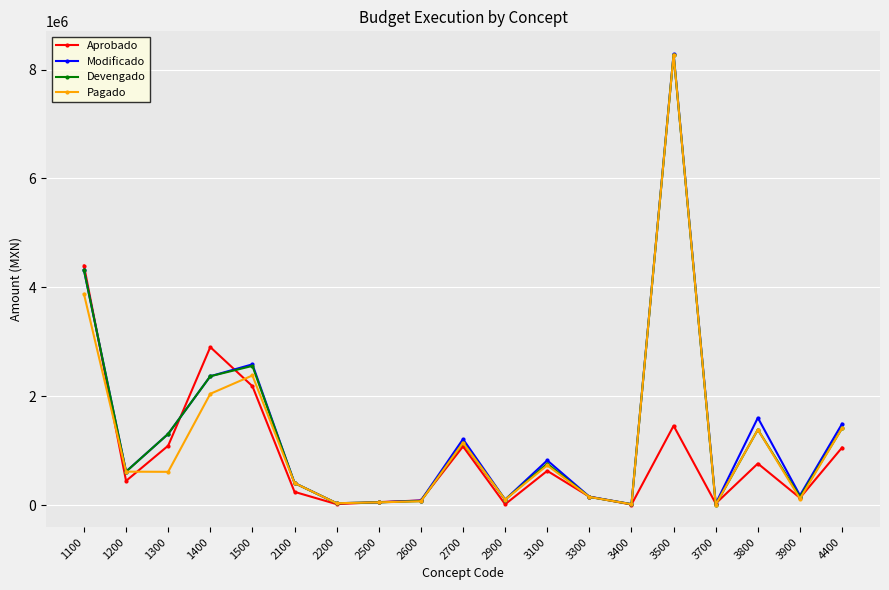

What is the smallest value displayed?

8590.9